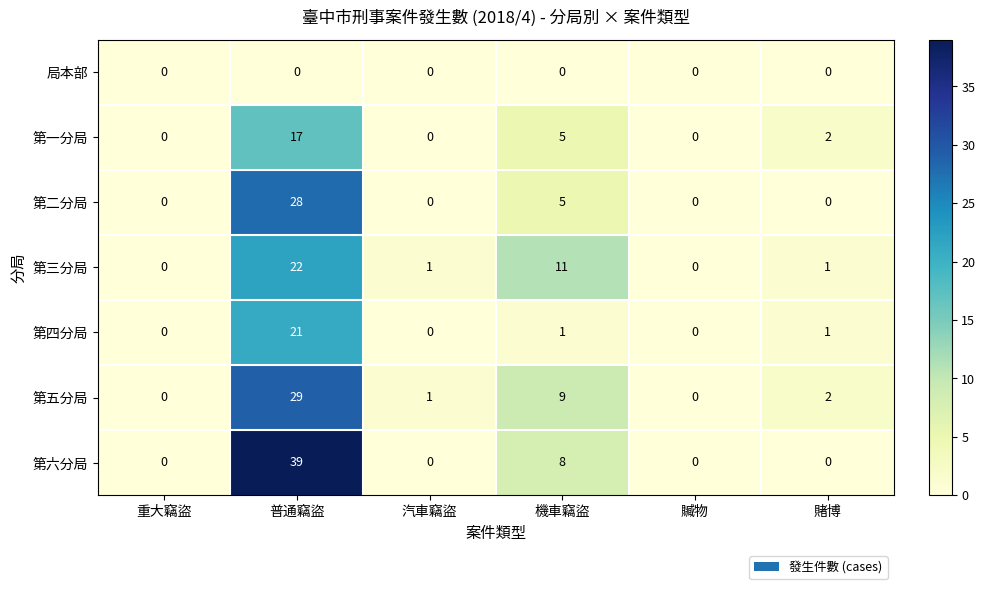

Which series has the widest spread of values?

第六分局